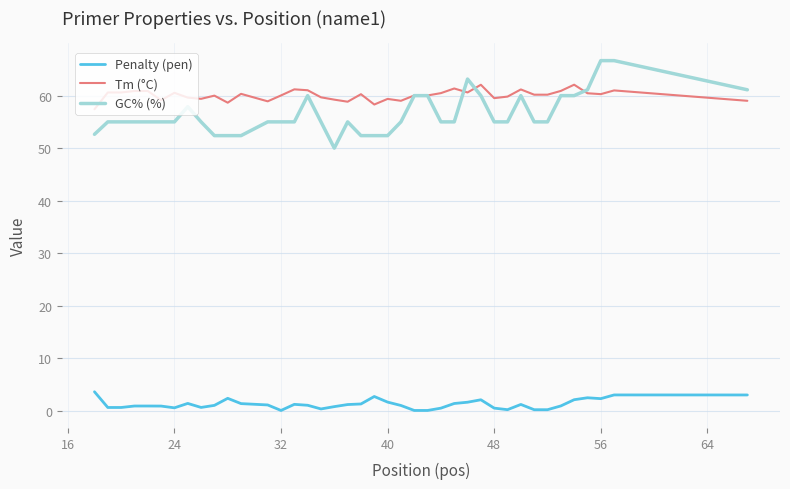

List the series in order of their peak value, highest first.

GC% (%), Tm (°C), Penalty (pen)